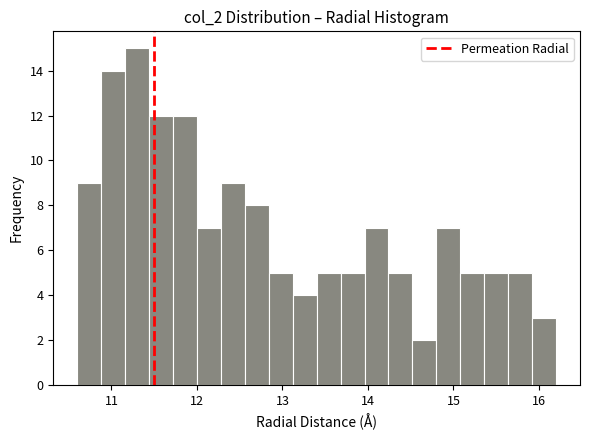

Around what value on the x-axis is the tallest bar? Give the approximate position of its centre, as read against the axis.

11.3